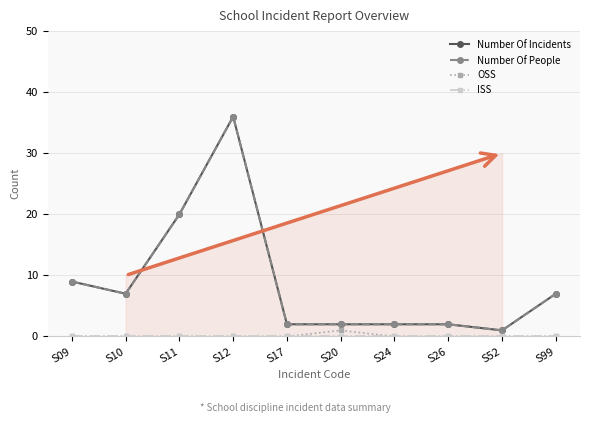

True or false: ISS has more than 0 points higher than both neighbors.

False